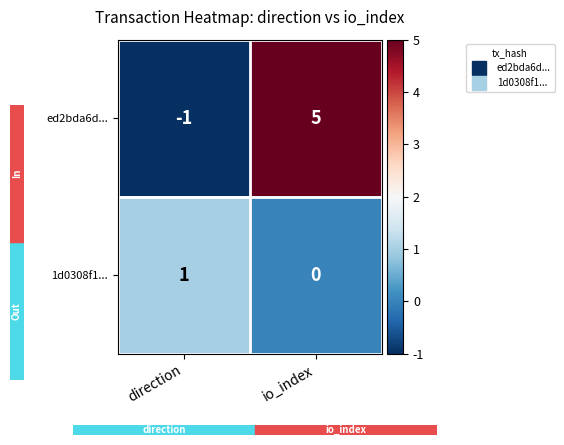

Which series has the widest spread of values?

ed2bda6d...